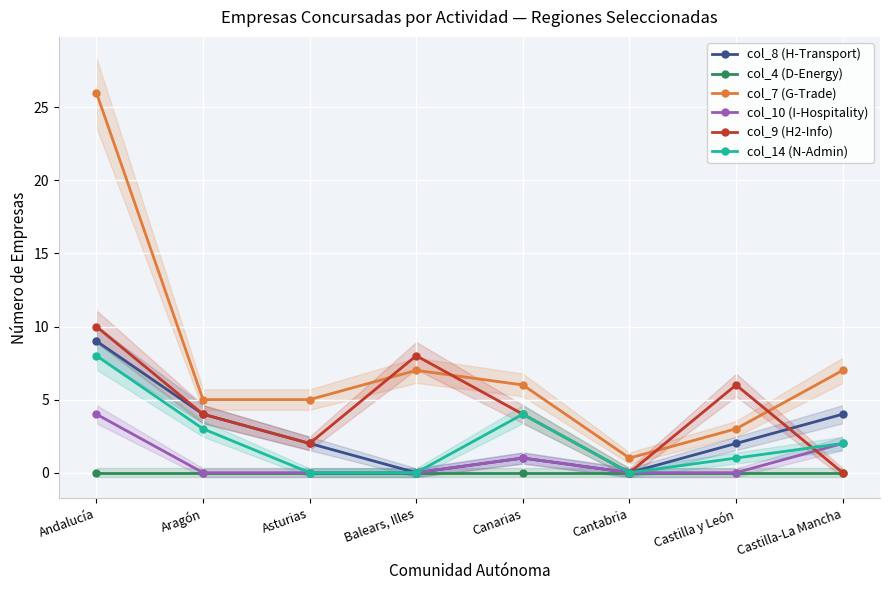

Does the chart display data point markers on the line(s)?

Yes